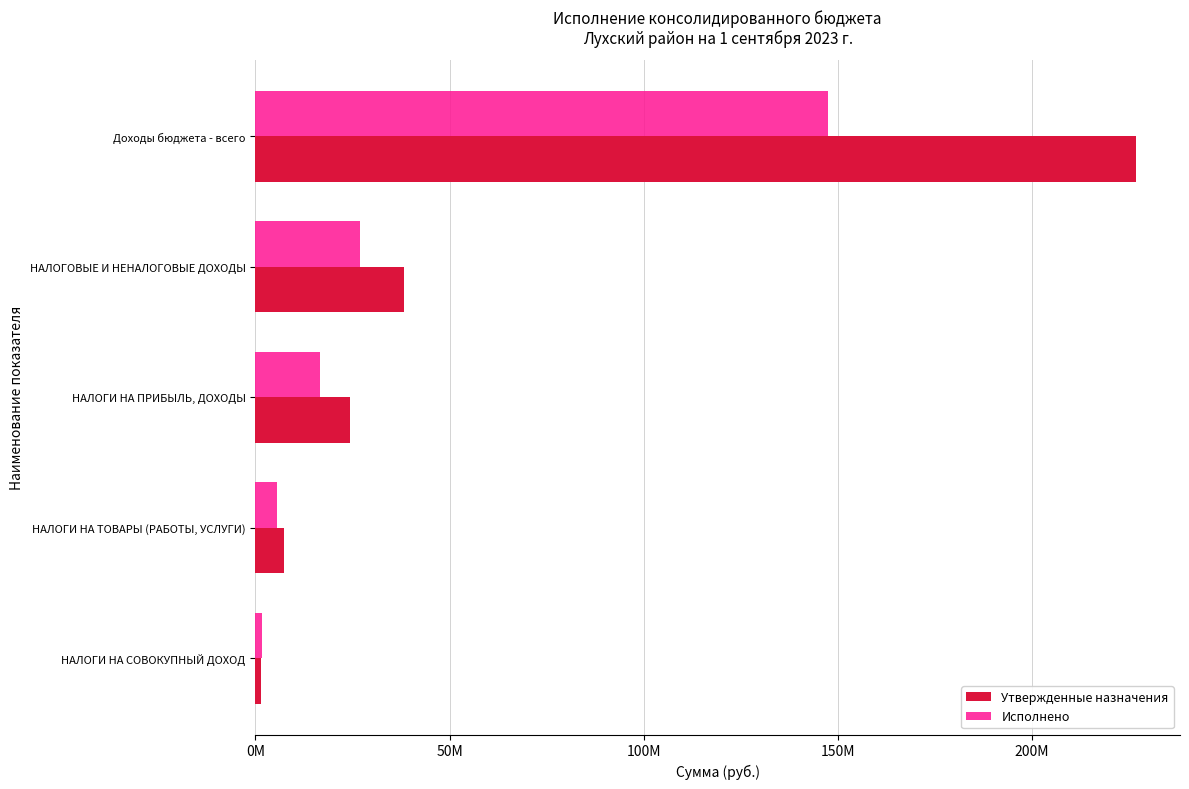

Rank the categories by Исполнено value from highest to lowest.

Доходы бюджета - всего, НАЛОГОВЫЕ И НЕНАЛОГОВЫЕ ДОХОДЫ, НАЛОГИ НА ПРИБЫЛЬ, ДОХОДЫ, НАЛОГИ НА ТОВАРЫ (РАБОТЫ, УСЛУГИ), НАЛОГИ НА СОВОКУПНЫЙ ДОХОД